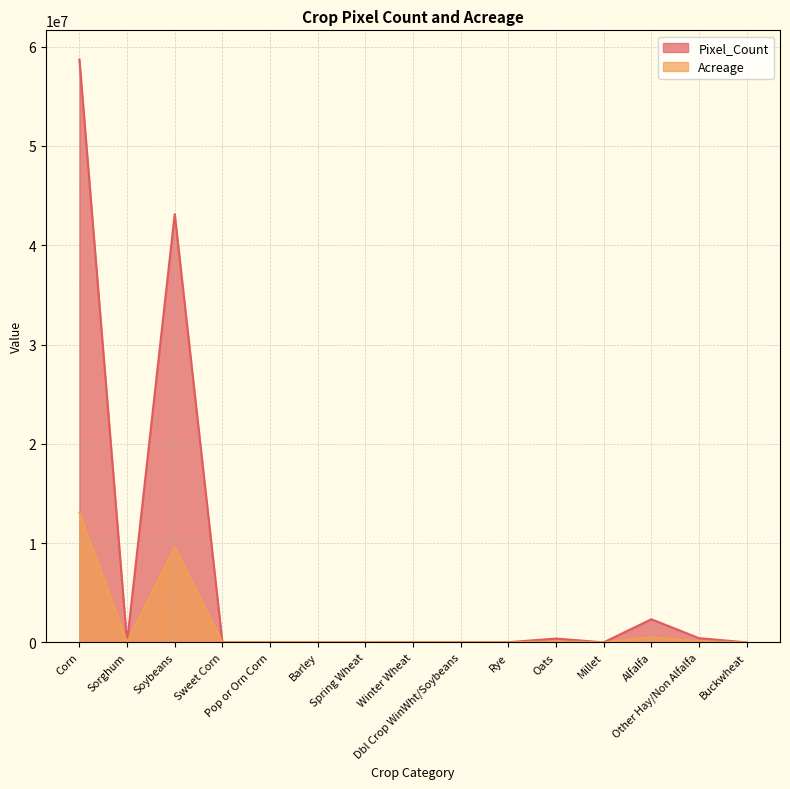

The Pixel_Count series shows 144.1 at Buckwheat. True or false?

False